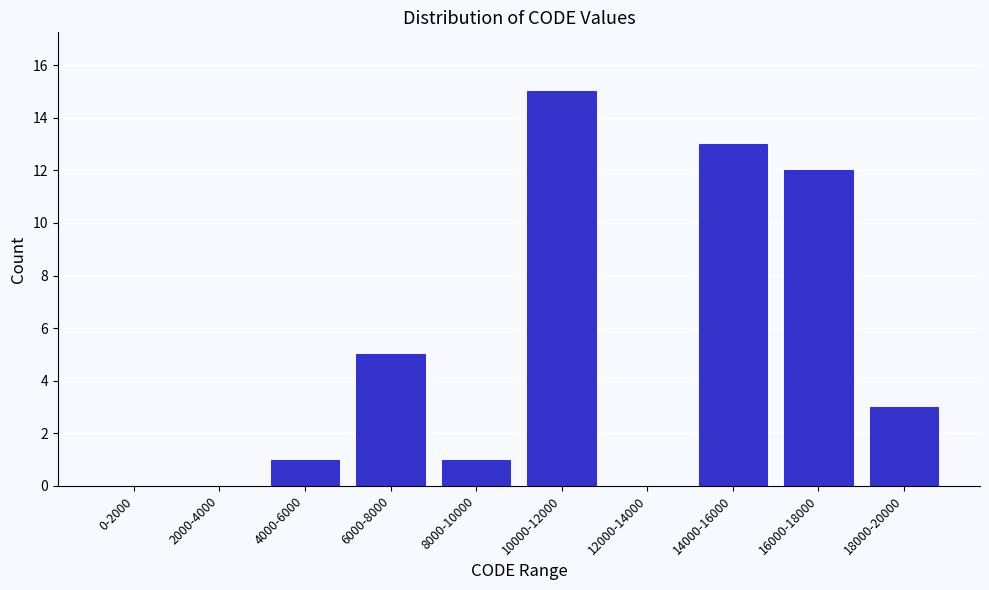

Reading right to left, extract all data points from this chart.

18000-20000=3	16000-18000=12	14000-16000=13	12000-14000=0	10000-12000=15	8000-10000=1	6000-8000=5	4000-6000=1	2000-4000=0	0-2000=0